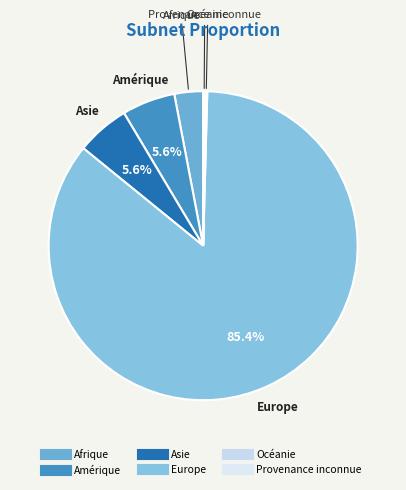

What is the largest slice in the pie chart?

Europe